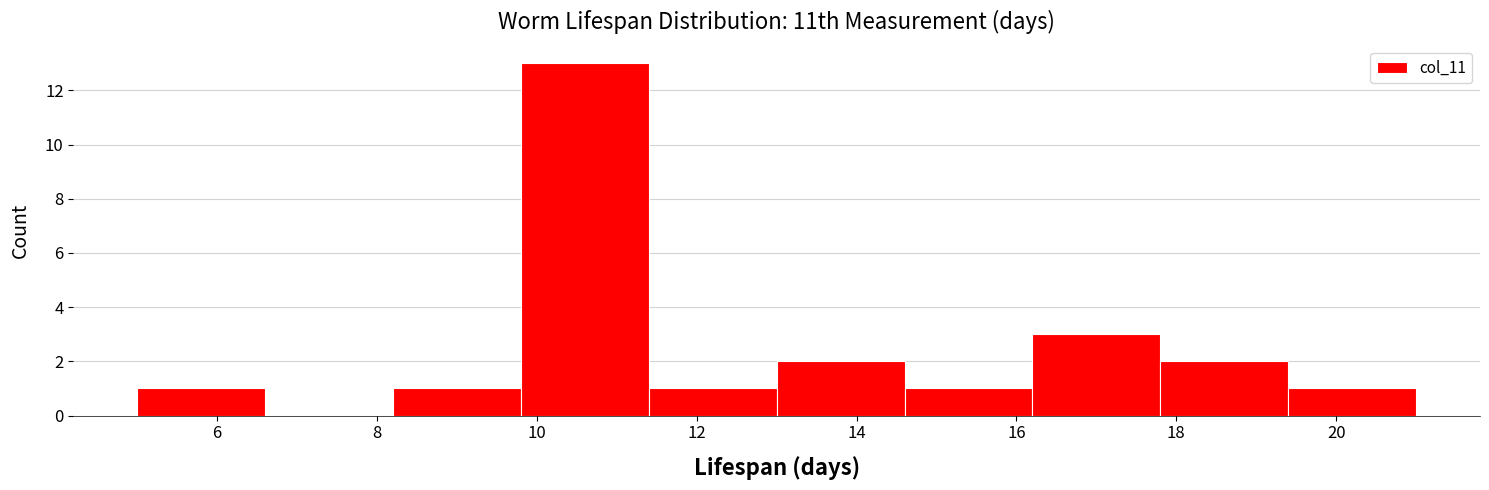

Reading left to right, transcribe this chart: for each bar, give the range it covers on the x-axis and its height. The values are not printed on the chart, so give them approximately, as read against the axis.

5.0 to 6.6: 1
6.6 to 8.2: 0
8.2 to 9.8: 1
9.8 to 11.4: 13
11.4 to 13.0: 1
13.0 to 14.6: 2
14.6 to 16.2: 1
16.2 to 17.8: 3
17.8 to 19.4: 2
19.4 to 21.0: 1